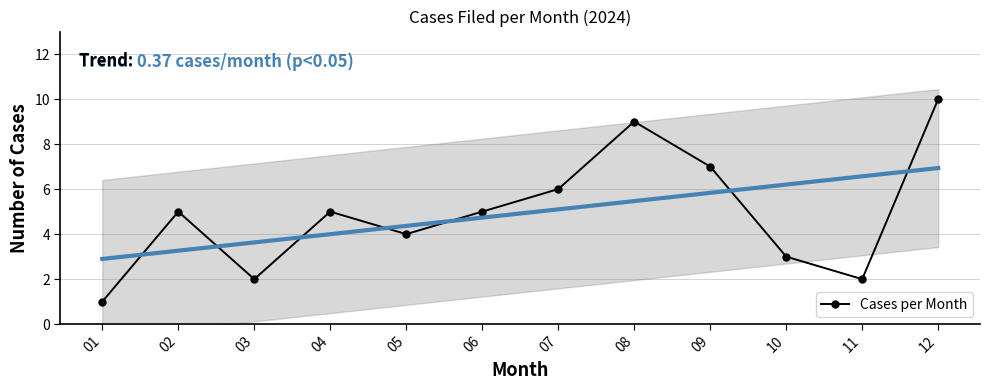

Reading left to right, list all the values displayed in this chart.

01=1	02=5	03=2	04=5	05=4	06=5	07=6	08=9	09=7	10=3	11=2	12=10